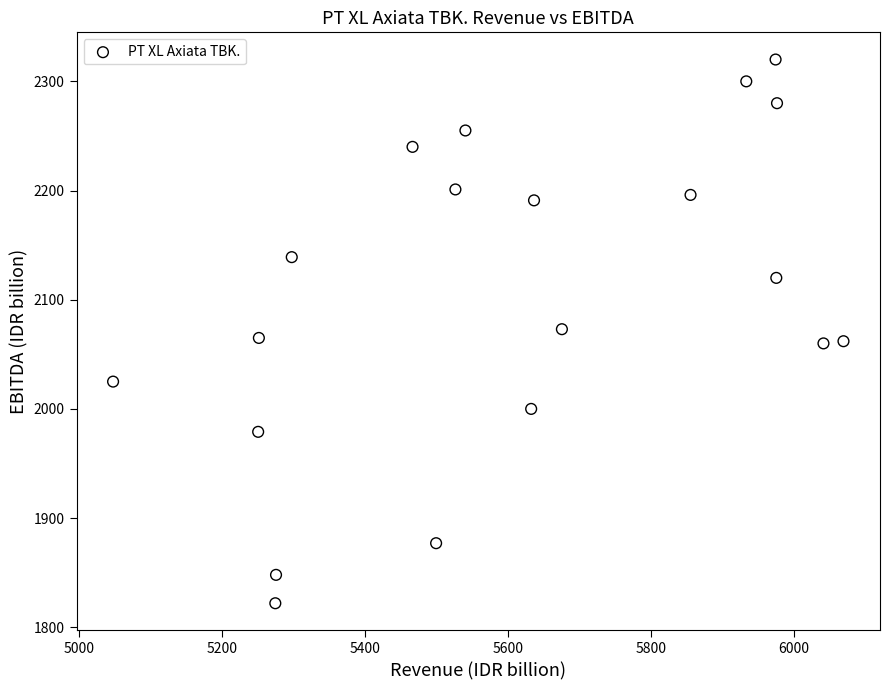

What is the range of Y values (max minus min)?

498